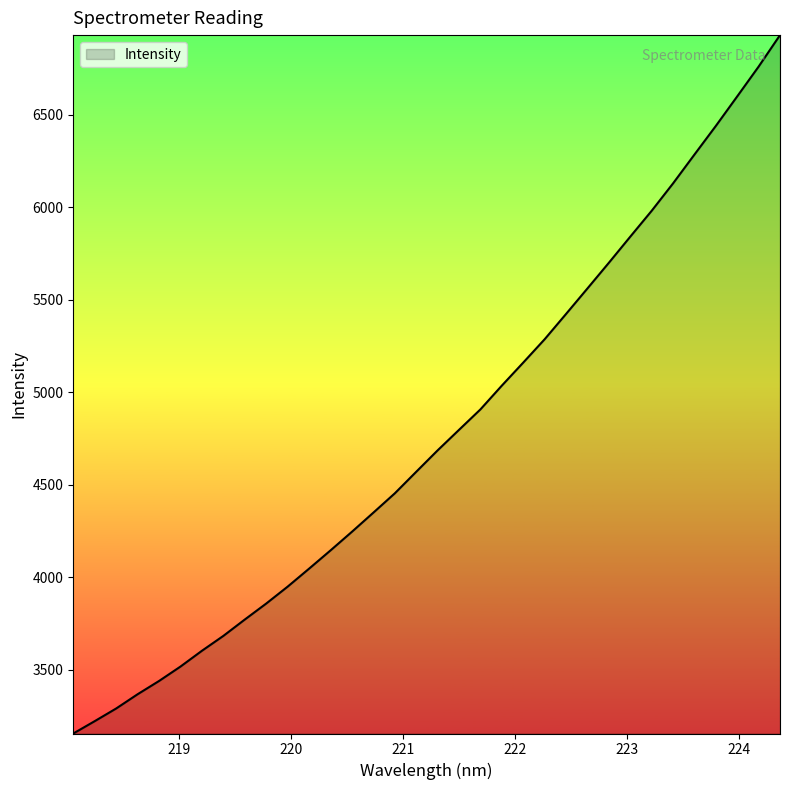

What is the smallest value displayed?

3155.7